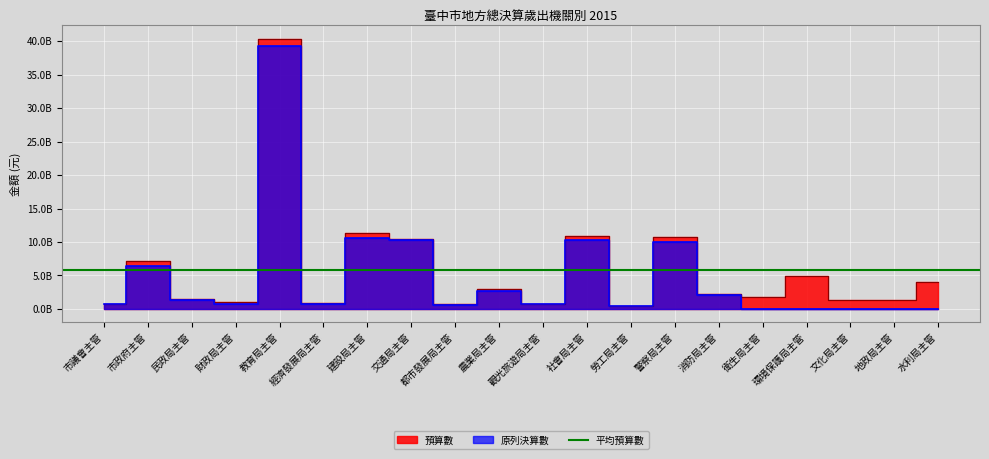

At which category does 原列決算數 reach its first local valley?

財政局主管